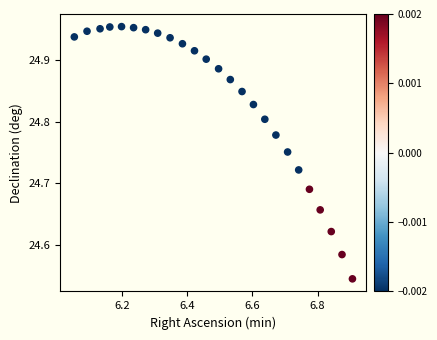

What is the range of Y values (max minus min)?

0.4